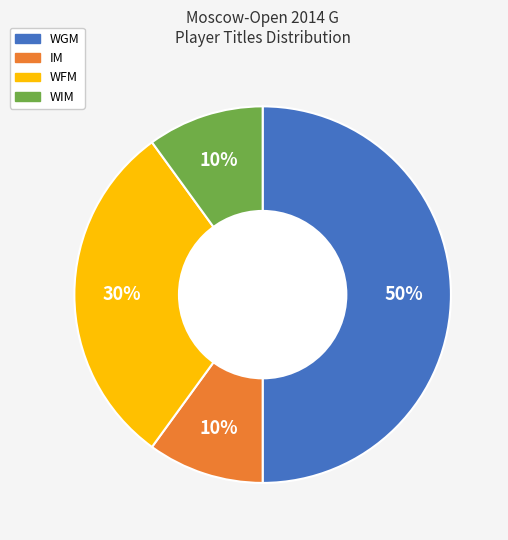

To the nearest percent, what is the average slice percentage?

25%